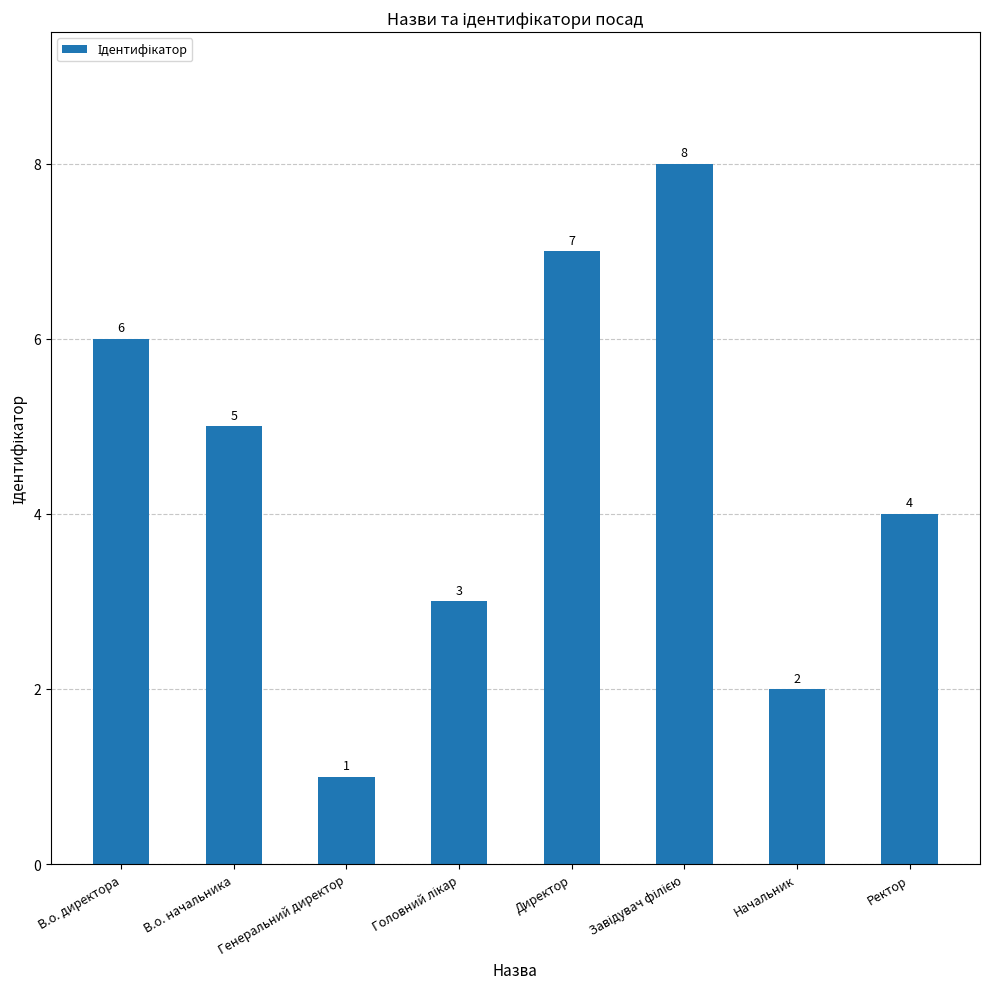

At which label is the value closest to 4?

Ректор